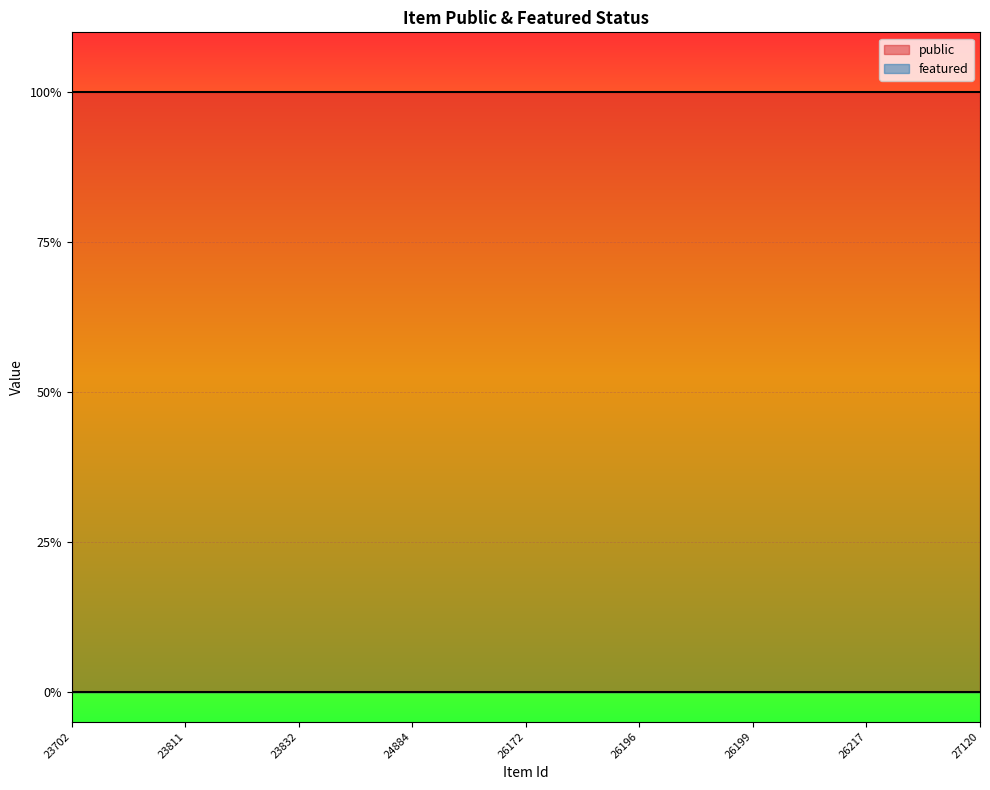

Which series changed the most between 23817 and 26199?

public